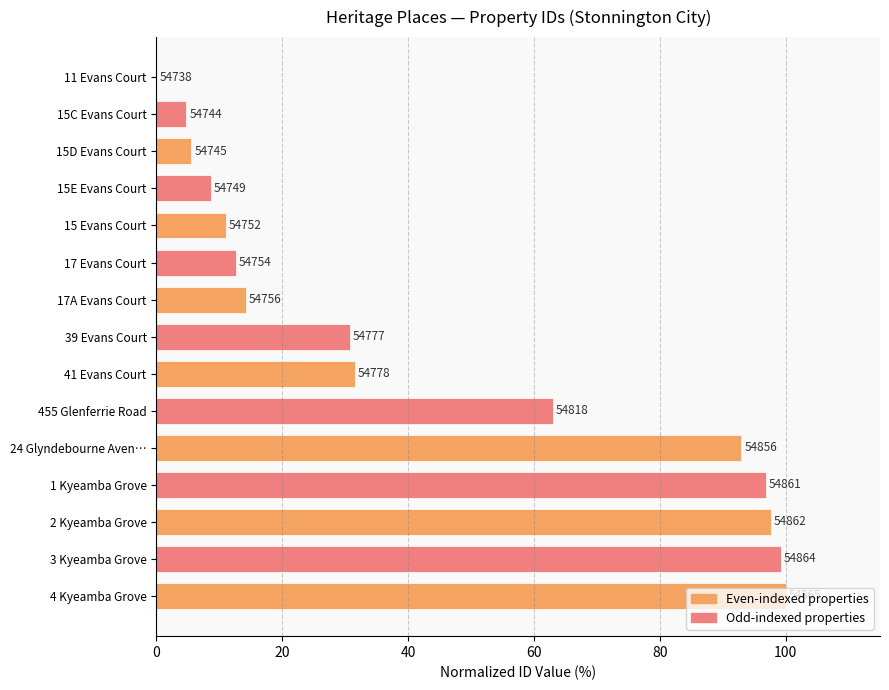

How many data points are above 30?

8